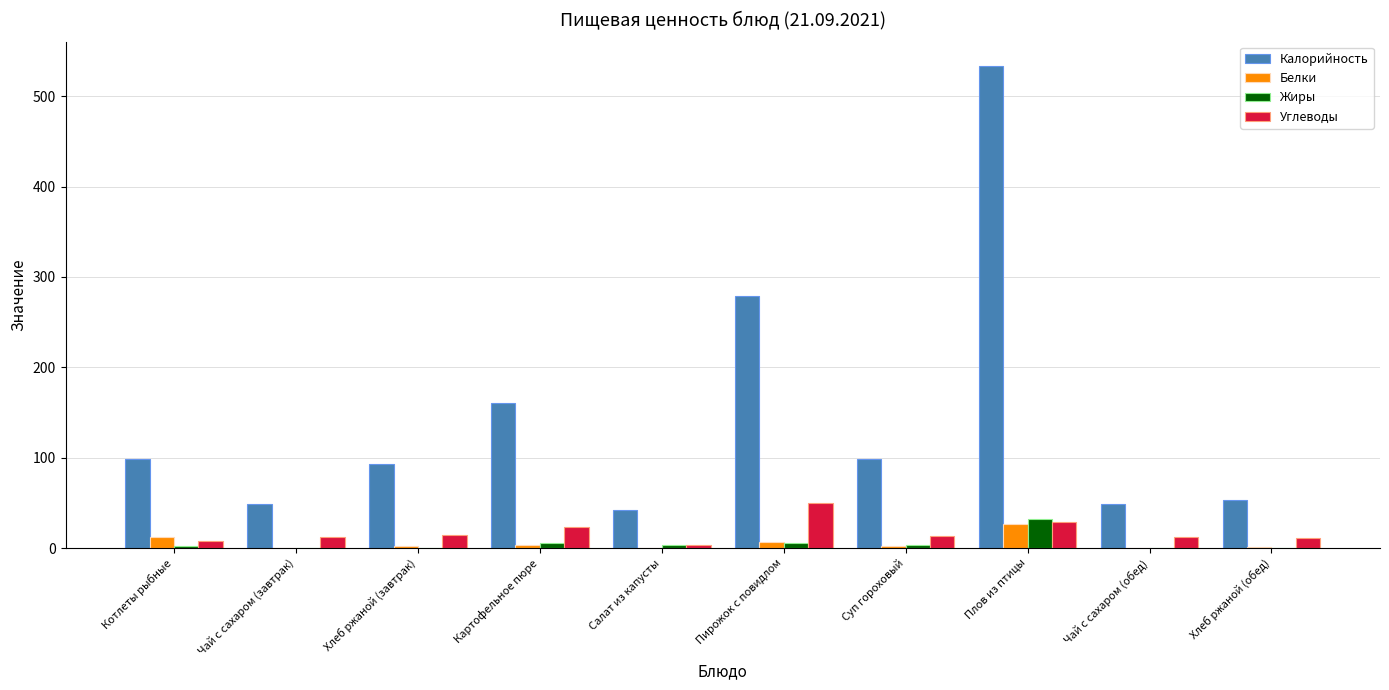

What is the maximum value shown in the chart?

533.6